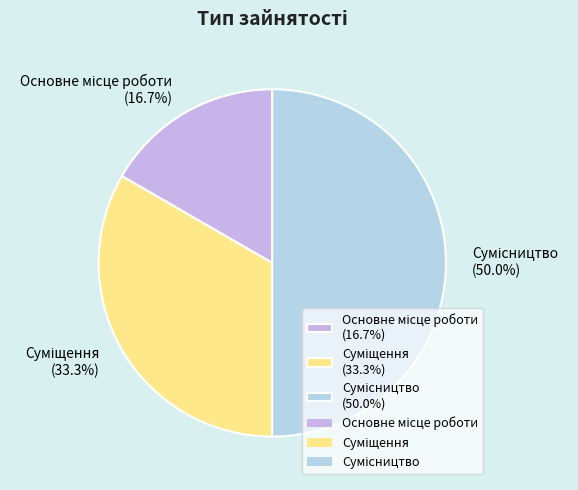

To the nearest percent, what is the average slice percentage?

33%